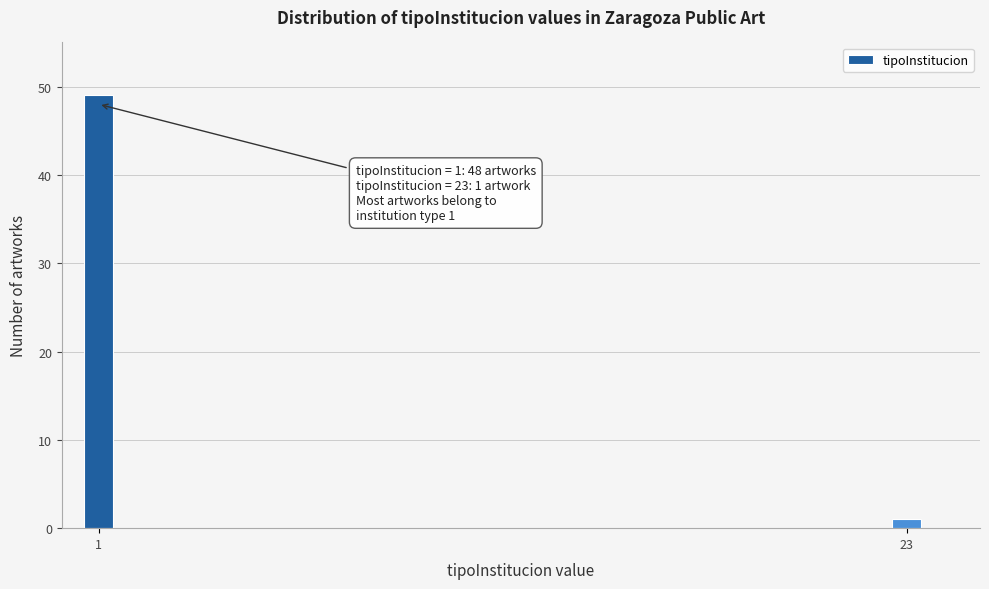

Reading right to left, transcribe all the data shown in this chart.

1	49